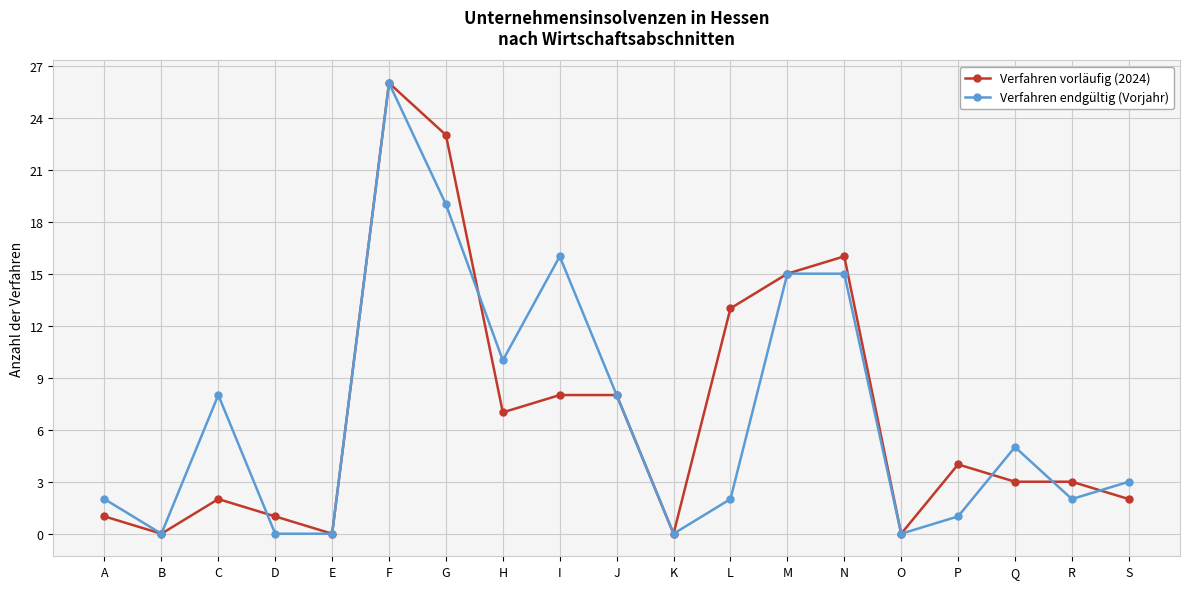

How many data points does each series have?

19